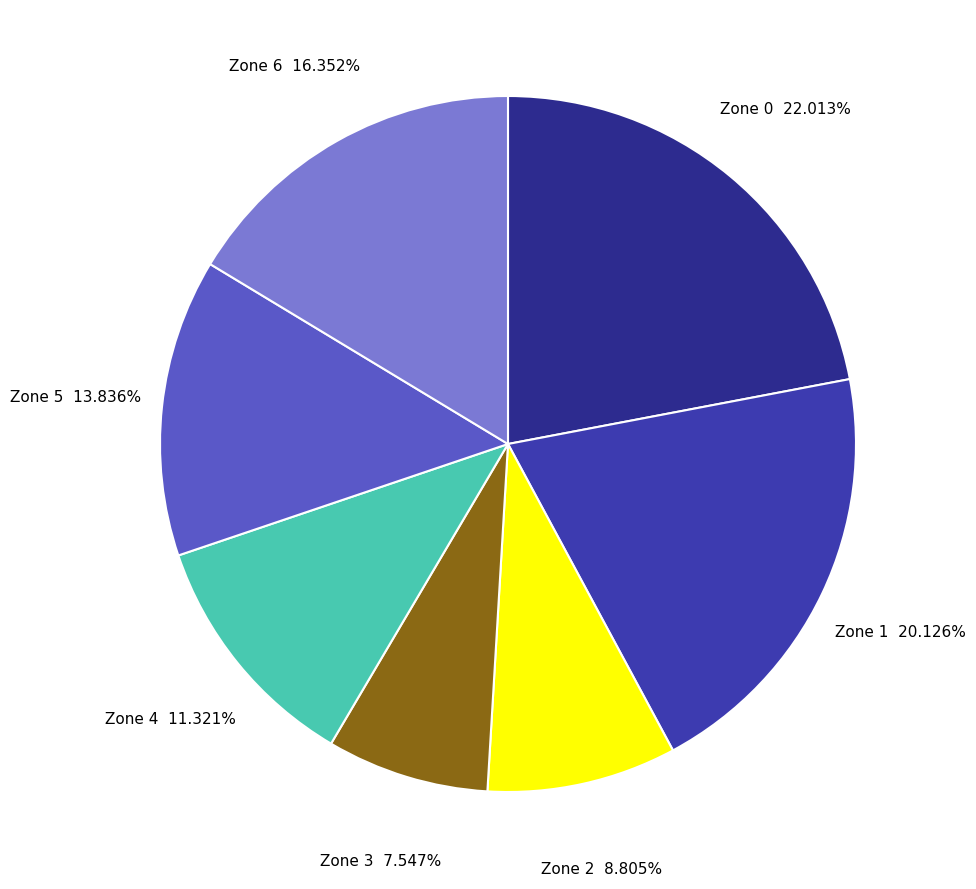

To the nearest percent, what is the average slice percentage?

14%